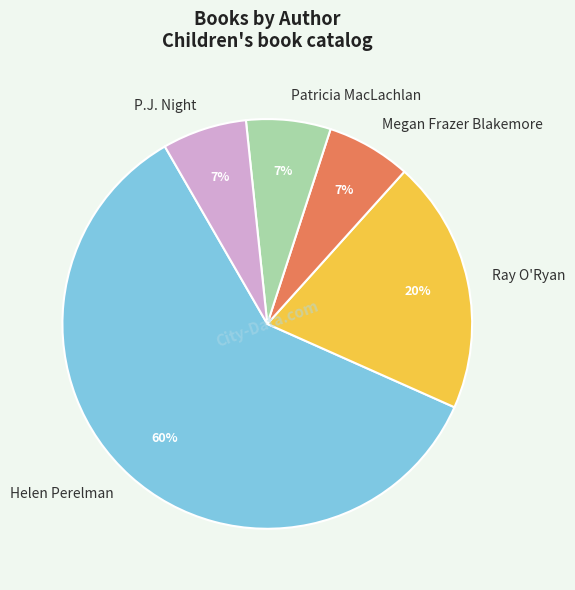

Which category has the biggest portion of the pie?

Helen Perelman